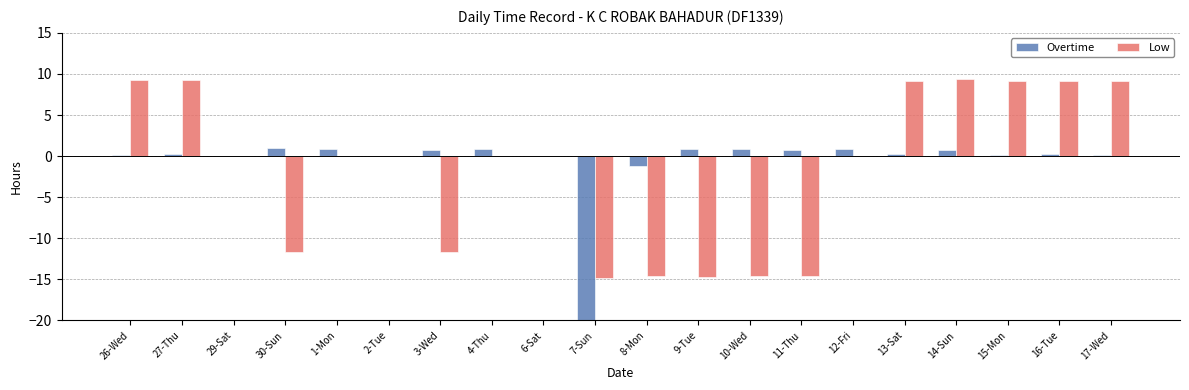

At which label does Low first exceed 0?

26-Wed